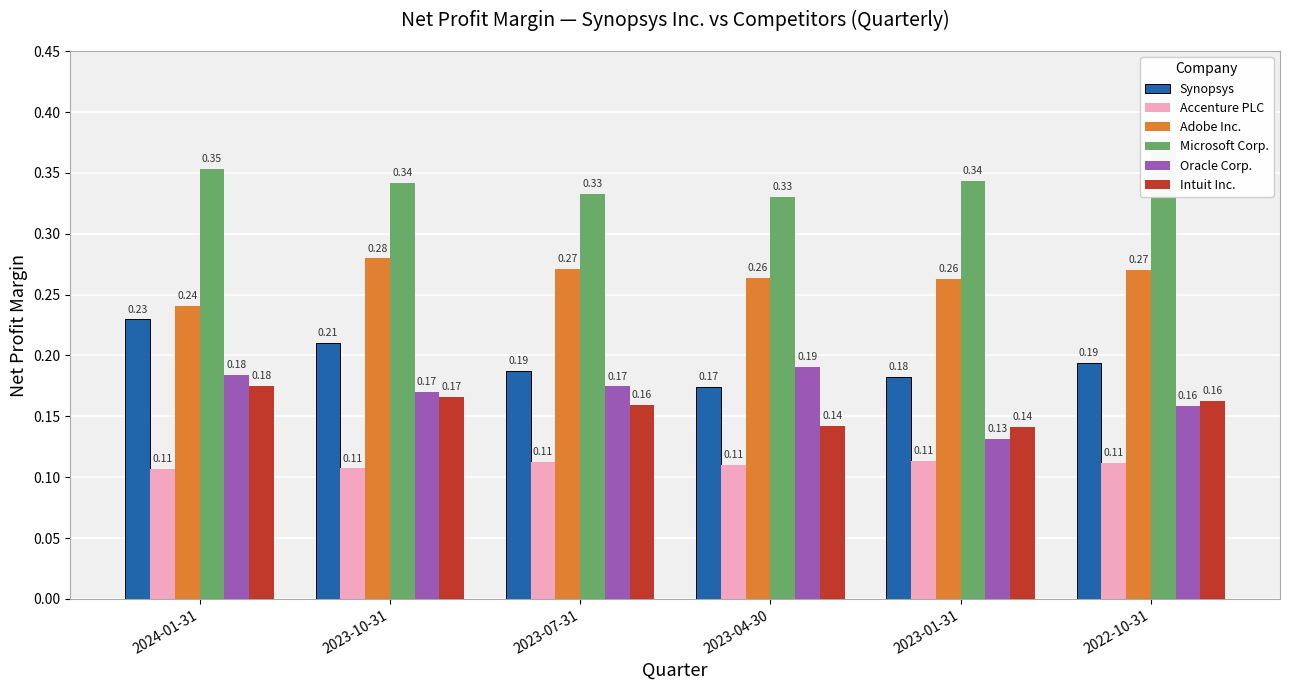

Which series has the widest spread of values?

Oracle Corp.